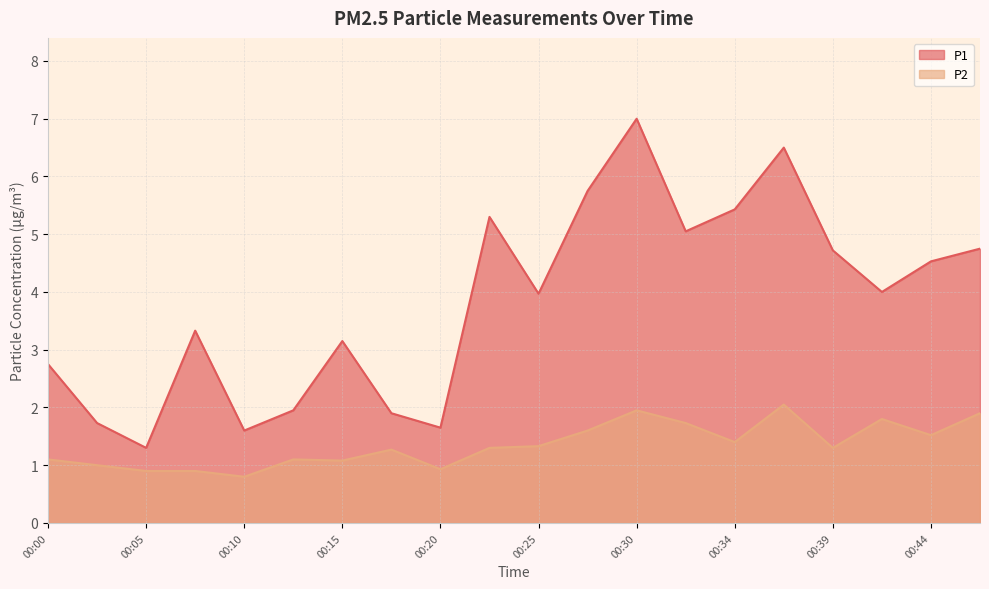

What is the maximum value for P2?

2.0